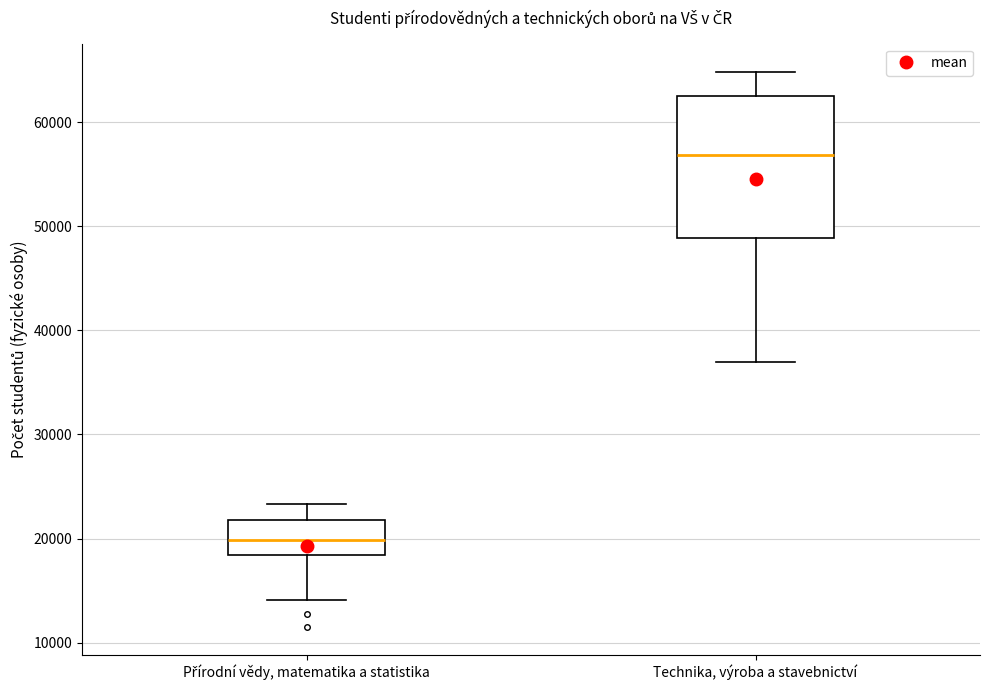

Comparing the boxes themselves (not the whiskers), which one is the tallest?

Technika, výroba a stavebnictví